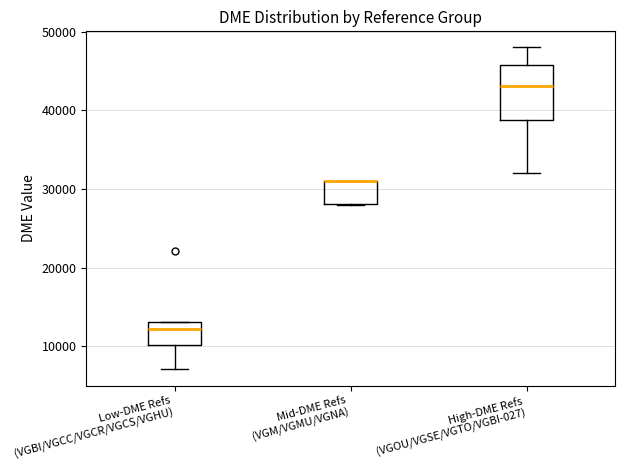

Where is the lower edge of the box for Low-DME Refs (VGBI/VGCC/VGCR/VGCS/VGHU) on the y-axis? The values are not printed on the chart, so give them approximately, as read against the axis.

10000